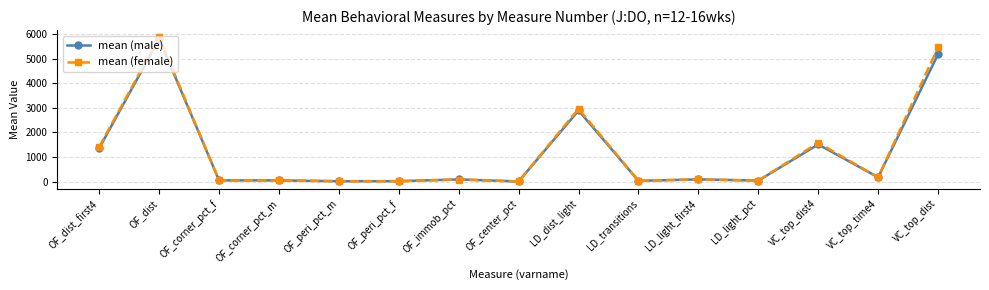

Does the chart have visible grid lines?

Yes